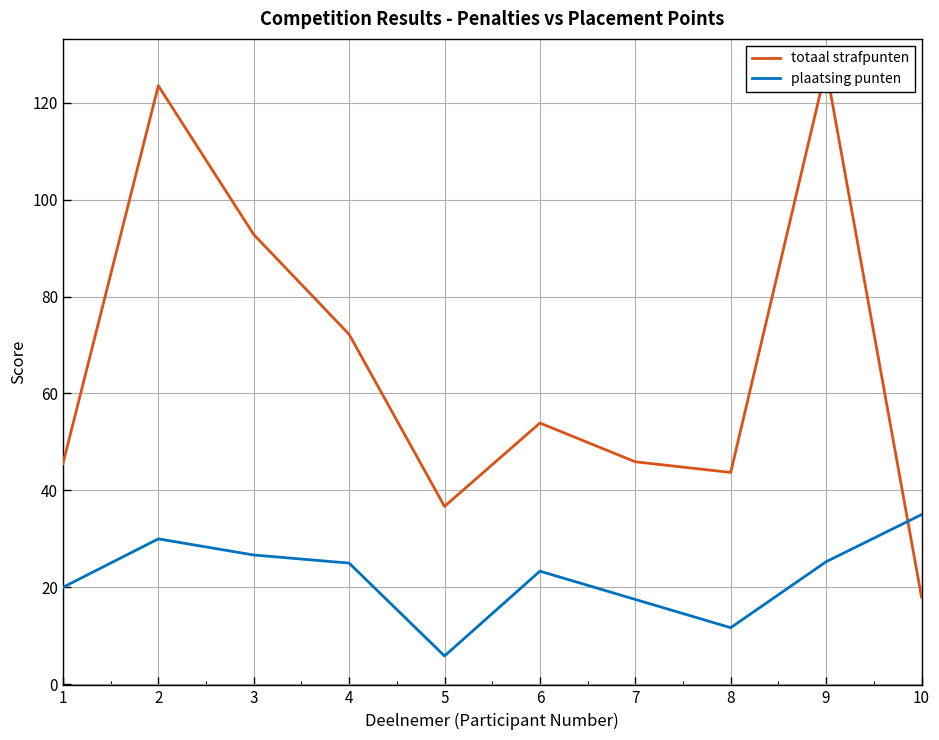

How many values in the plaatsing punten series exceed 25?

4